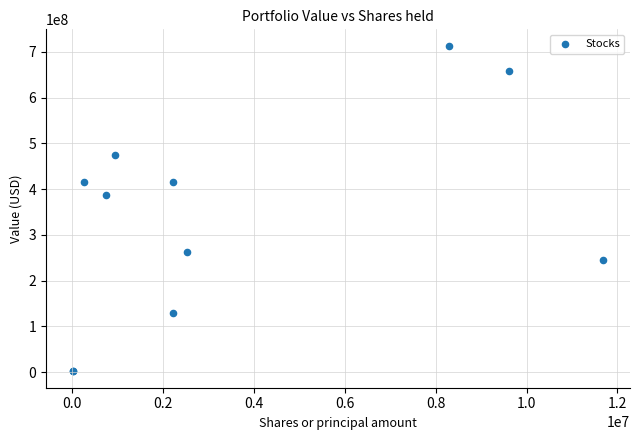

What Y value in the scatter plot is closest to 357688500?

387067000